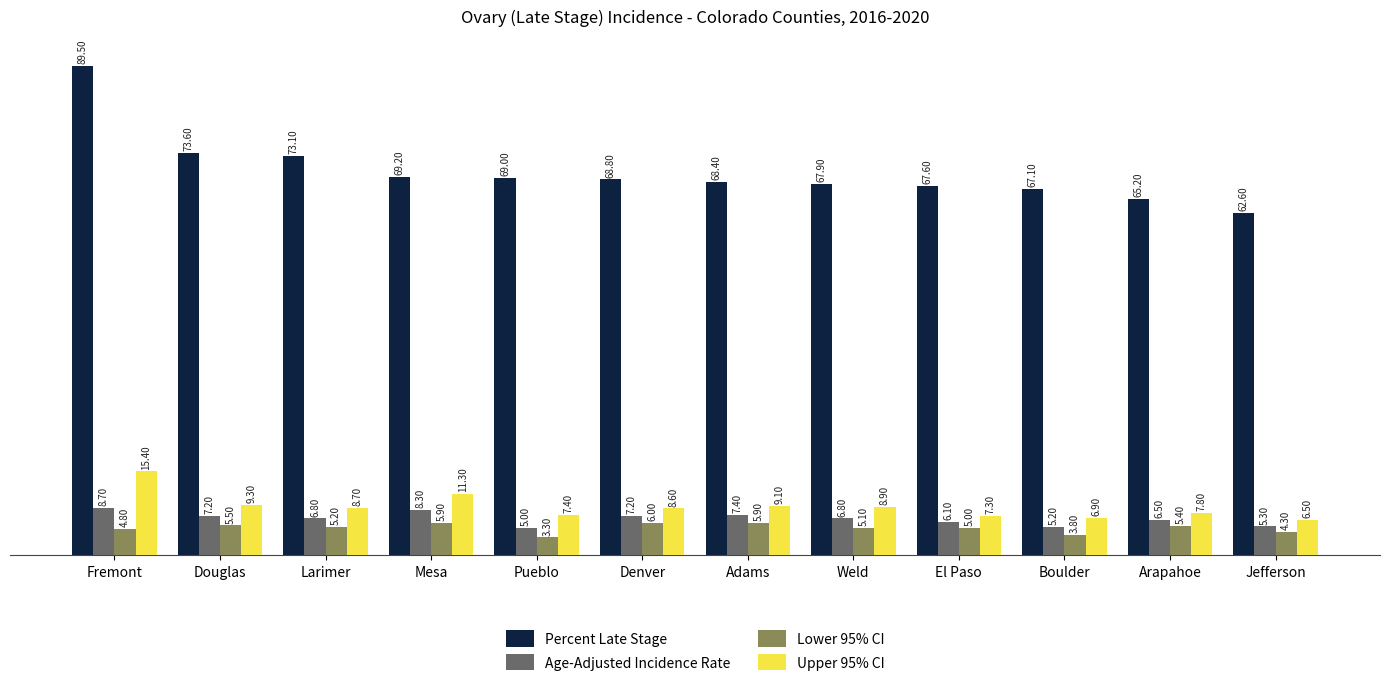

Reading right to left, transcribe all the data shown in this chart.

Percent Late Stage: 62.6	65.2	67.1	67.6	67.9	68.4	68.8	69.0	69.2	73.1	73.6	89.5
Age-Adjusted Incidence Rate: 5.3	6.5	5.2	6.1	6.8	7.4	7.2	5.0	8.3	6.8	7.2	8.7
Lower 95% CI: 4.3	5.4	3.8	5.0	5.1	5.9	6.0	3.3	5.9	5.2	5.5	4.8
Upper 95% CI: 6.5	7.8	6.9	7.3	8.9	9.1	8.6	7.4	11.3	8.7	9.3	15.4